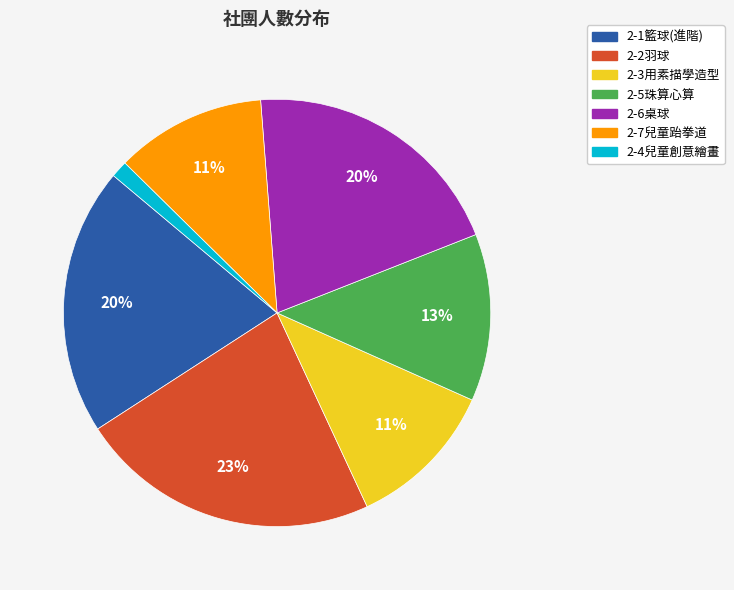

Between 2-5珠算心算 and 2-4兒童創意繪畫, which is larger?

2-5珠算心算